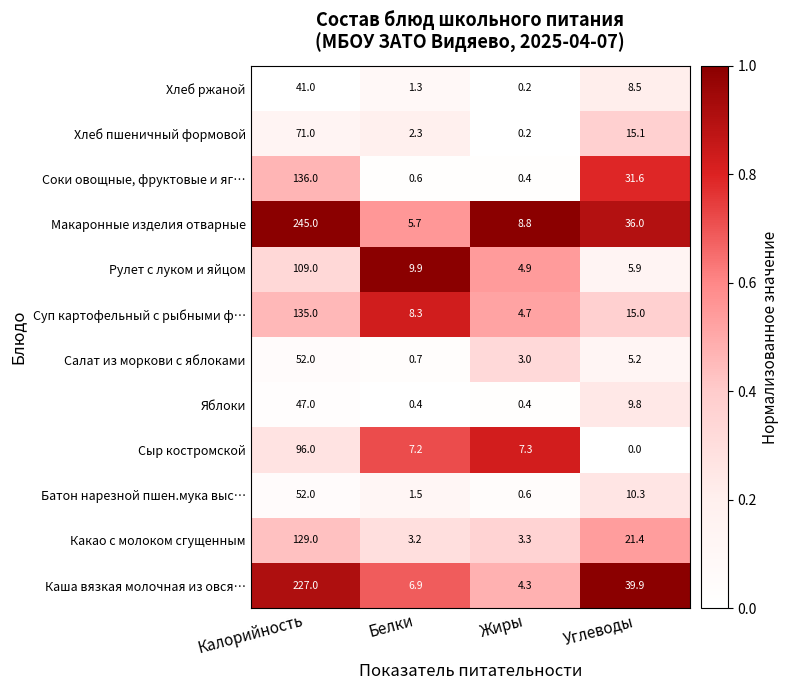

At Углеводы, list the series in order from largest to smallest.

Каша вязкая молочная из овся…, Макаронные изделия отварные, Соки овощные, фруктовые и яг…, Какао с молоком сгущенным, Хлеб пшеничный формовой, Суп картофельный с рыбными ф…, Батон нарезной пшен.мука выс…, Яблоки, Хлеб ржаной, Рулет с луком и яйцом, Салат из моркови с яблоками, Сыр костромской